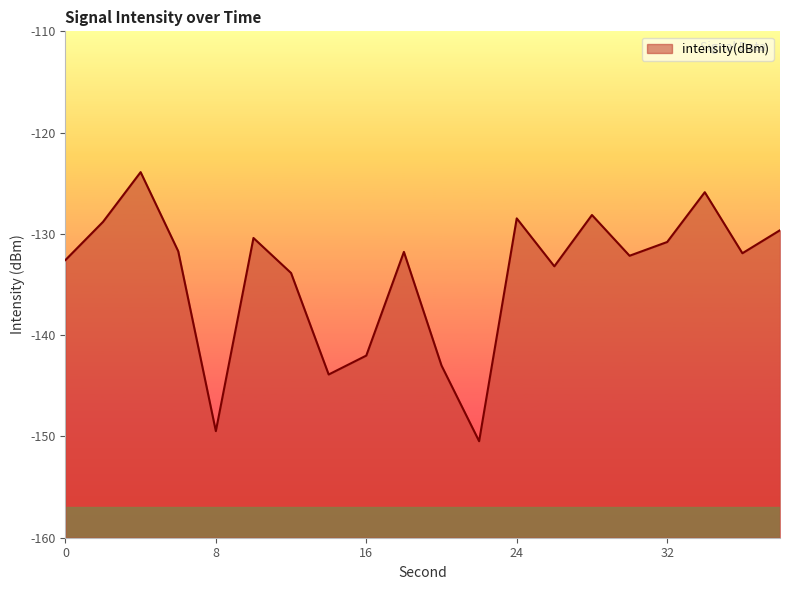

Between 30 and 6, which is larger?

6